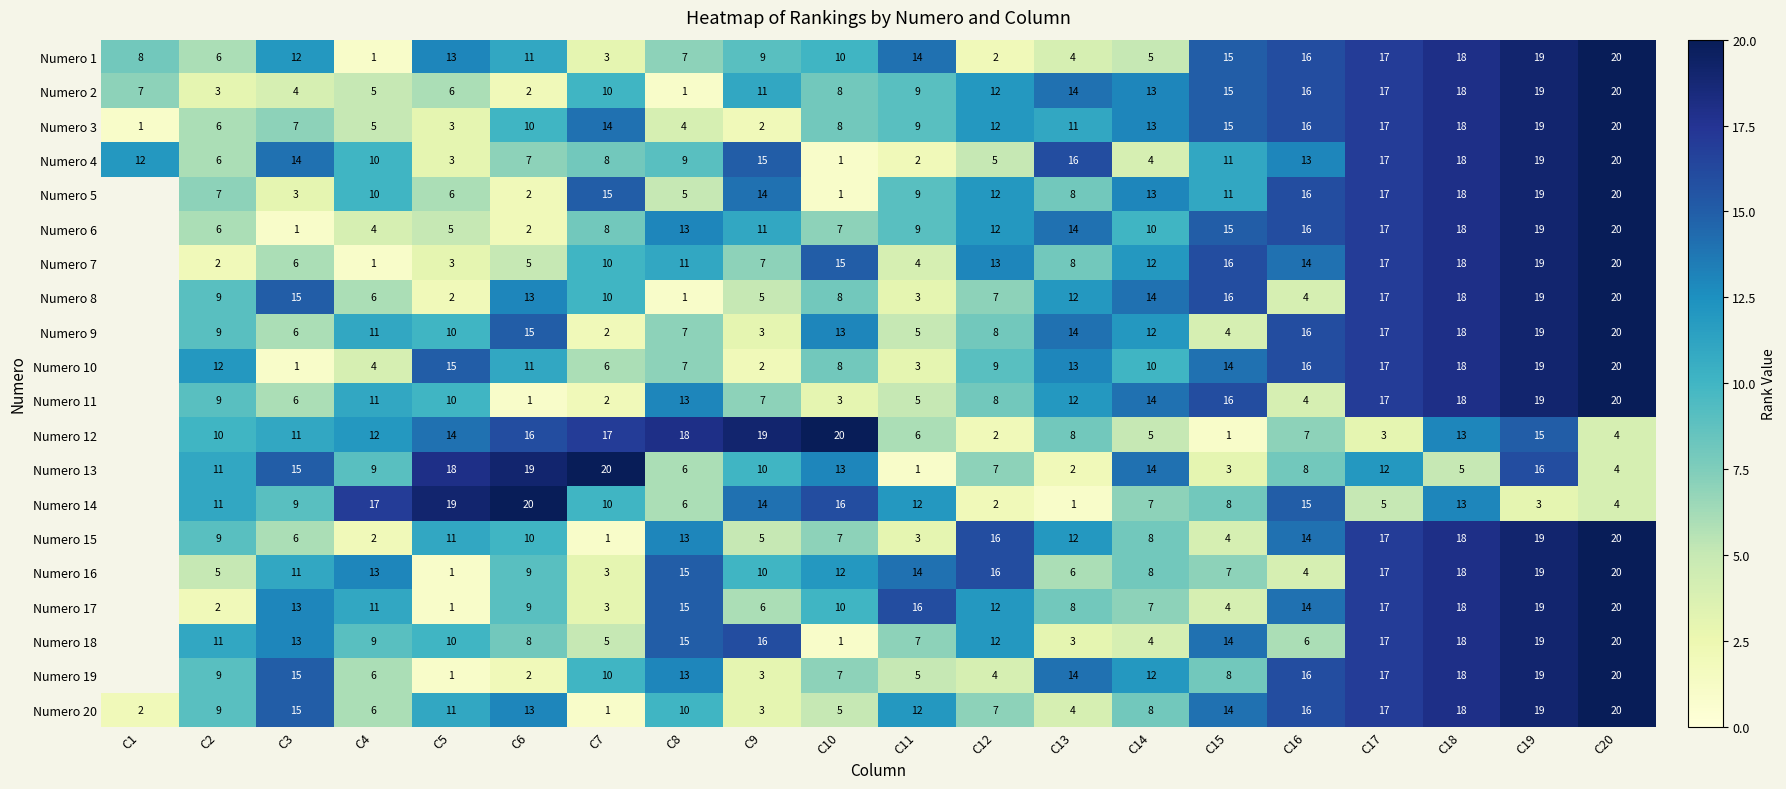

The value of Numero 8 at C3 is 24.9. True or false?

False